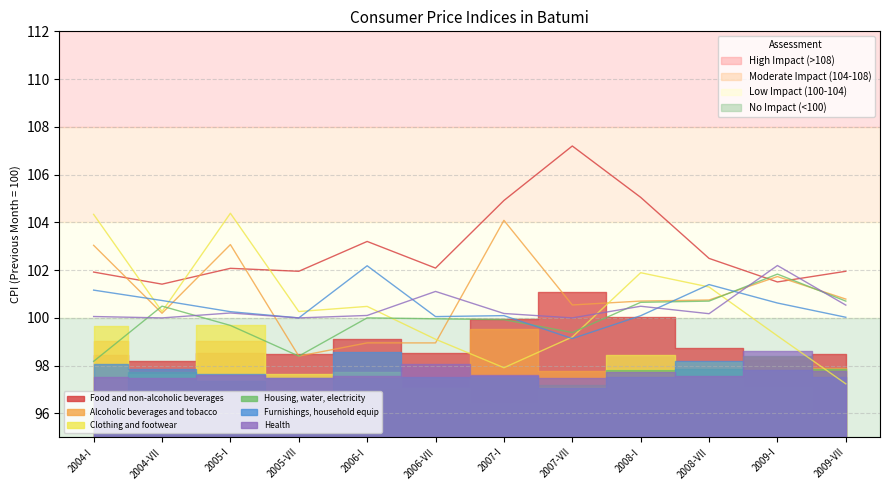

What is the difference between the maximum and minimum values in the Food and non-alcoholic beverages series?

5.8